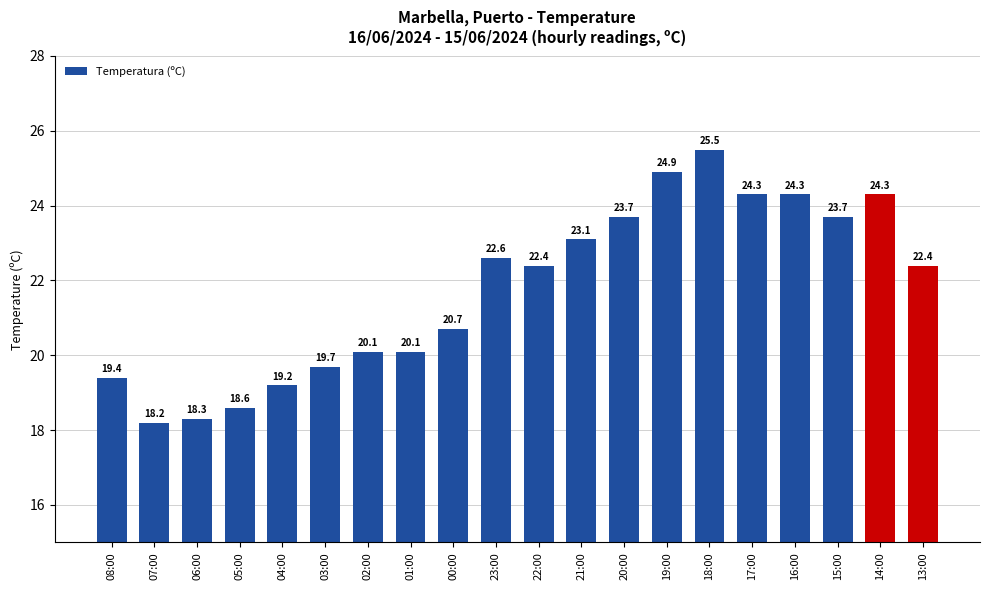

Reading left to right, transcribe all the data shown in this chart.

08:00=19.4	07:00=18.2	06:00=18.3	05:00=18.6	04:00=19.2	03:00=19.7	02:00=20.1	01:00=20.1	00:00=20.7	23:00=22.6	22:00=22.4	21:00=23.1	20:00=23.7	19:00=24.9	18:00=25.5	17:00=24.3	16:00=24.3	15:00=23.7	14:00=24.3	13:00=22.4